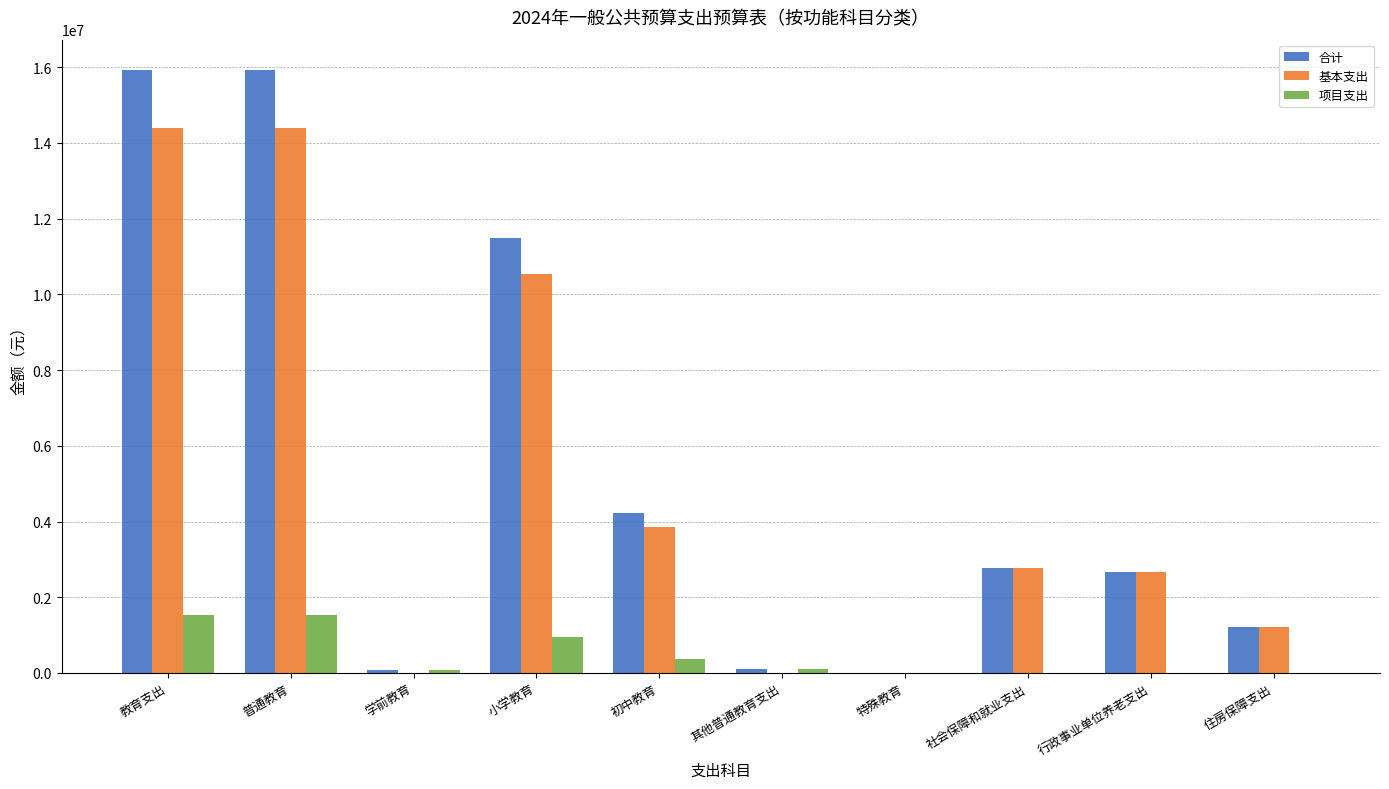

What is the total value across all series at 住房保障支出?

2427550.6